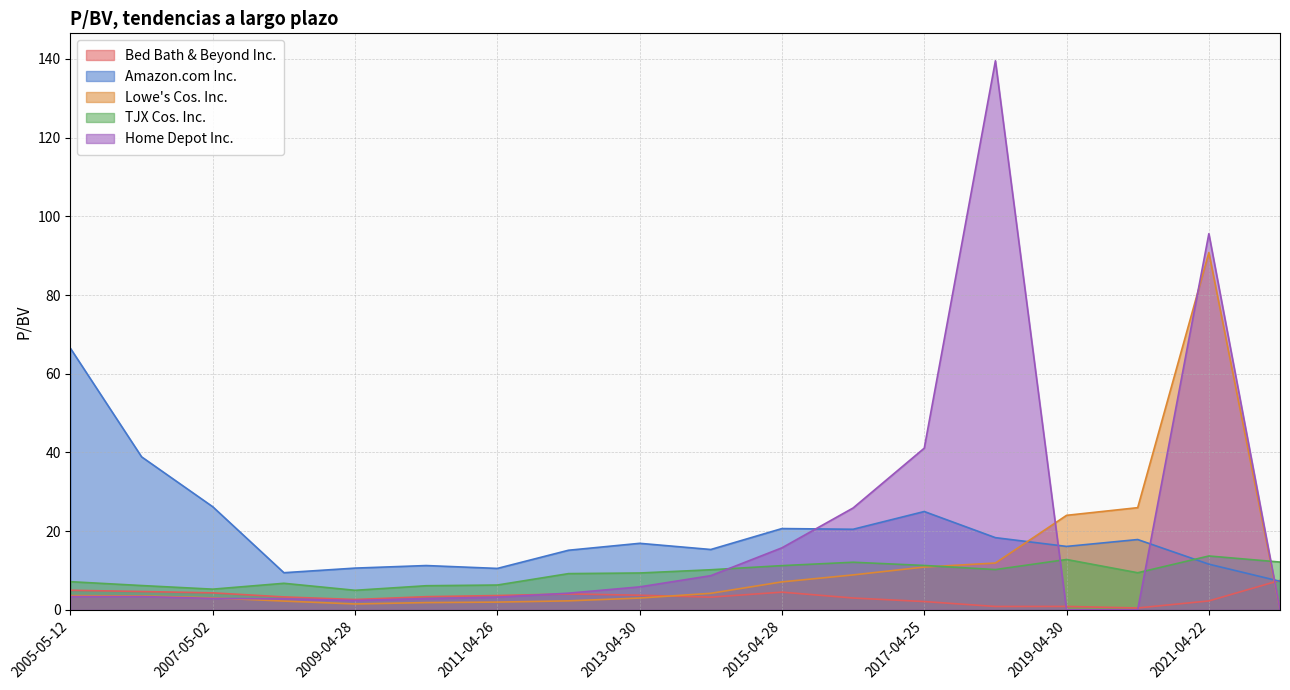

Reading left to right, extract all data points from this chart.

Bed Bath & Beyond Inc.: 2022-04-21=7.5	2021-04-22=2.3	2020-04-29=0.5	2019-04-30=0.9	2018-05-02=0.8	2017-04-25=2.1	2016-04-26=3.0	2015-04-28=4.5	2014-04-29=3.2	2013-04-30=3.7	2012-04-24=4.0	2011-04-26=3.6	2010-04-27=3.3	2009-04-28=2.6	2008-04-30=3.3	2007-05-02=4.3	2006-05-12=4.7	2005-05-12=5.0
Amazon.com Inc.: 2022-04-21=7.2	2021-04-22=11.6	2020-04-29=17.9	2019-04-30=16.1	2018-05-02=18.3	2017-04-25=25.0	2016-04-26=20.5	2015-04-28=20.6	2014-04-29=15.3	2013-04-30=16.9	2012-04-24=15.1	2011-04-26=10.5	2010-04-27=11.2	2009-04-28=10.6	2008-04-30=9.4	2007-05-02=26.2	2006-05-12=38.9	2005-05-12=66.4
Lowe's Cos. Inc.: 2022-04-21=0.0	2021-04-22=90.8	2020-04-29=26.0	2019-04-30=24.0	2018-05-02=11.9	2017-04-25=10.9	2016-04-26=8.9	2015-04-28=7.1	2014-04-29=4.2	2013-04-30=3.0	2012-04-24=2.3	2011-04-26=2.0	2010-04-27=1.8	2009-04-28=1.5	2008-04-30=2.2	2007-05-02=3.0	2006-05-12=3.5	2005-05-12=3.6
TJX Cos. Inc.: 2022-04-21=12.1	2021-04-22=13.7	2020-04-29=9.4	2019-04-30=12.8	2018-05-02=10.2	2017-04-25=11.3	2016-04-26=12.1	2015-04-28=11.2	2014-04-29=10.2	2013-04-30=9.4	2012-04-24=9.2	2011-04-26=6.3	2010-04-27=6.1	2009-04-28=5.0	2008-04-30=6.7	2007-05-02=5.2	2006-05-12=6.2	2005-05-12=7.2
Home Depot Inc.: 2022-04-21=0.0	2021-04-22=95.6	2020-04-29=0.0	2019-04-30=0.0	2018-05-02=139.5	2017-04-25=41.1	2016-04-26=25.9	2015-04-28=15.8	2014-04-29=8.7	2013-04-30=5.8	2012-04-24=4.2	2011-04-26=3.2	2010-04-27=2.9	2009-04-28=2.4	2008-04-30=2.8	2007-05-02=2.9	2006-05-12=3.4	2005-05-12=3.4